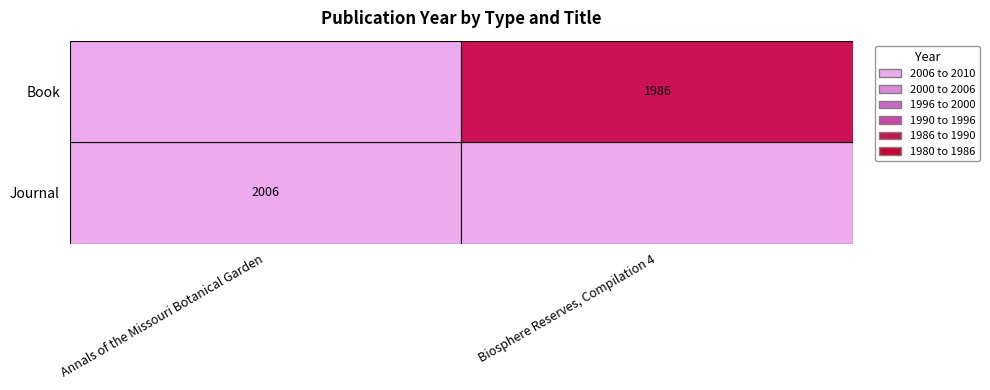

At 0, list the series in order from smallest to largest.

Biosphere Reserves, Compilation 4, Annals of the Missouri Botanical Garden